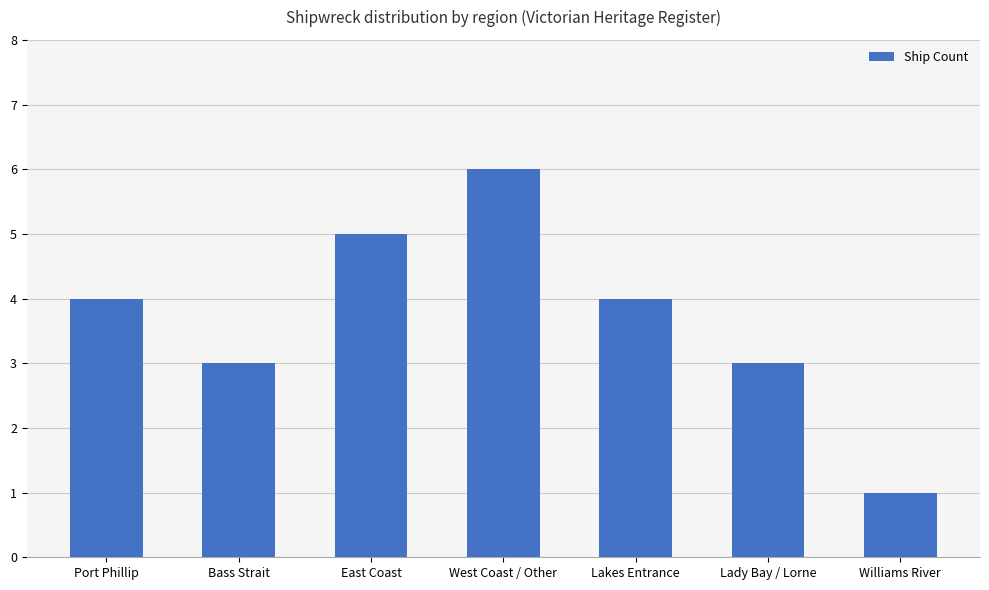

What position from the left is Bass Strait?

2